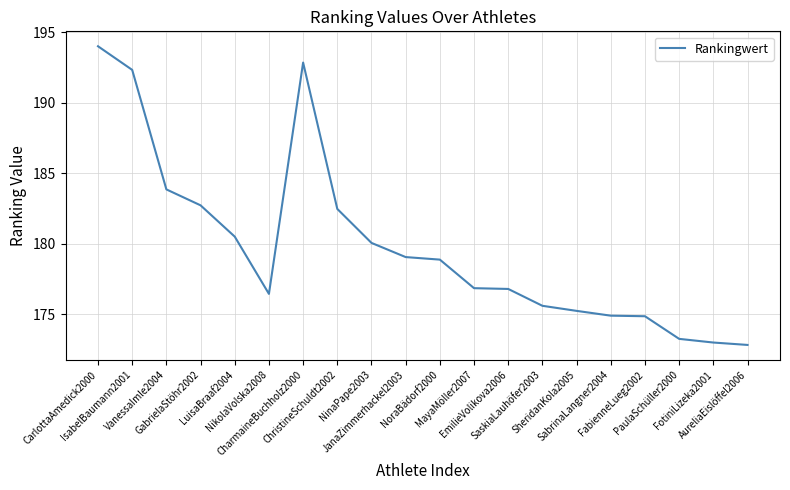

What is the minimum value shown in the chart?

172.8